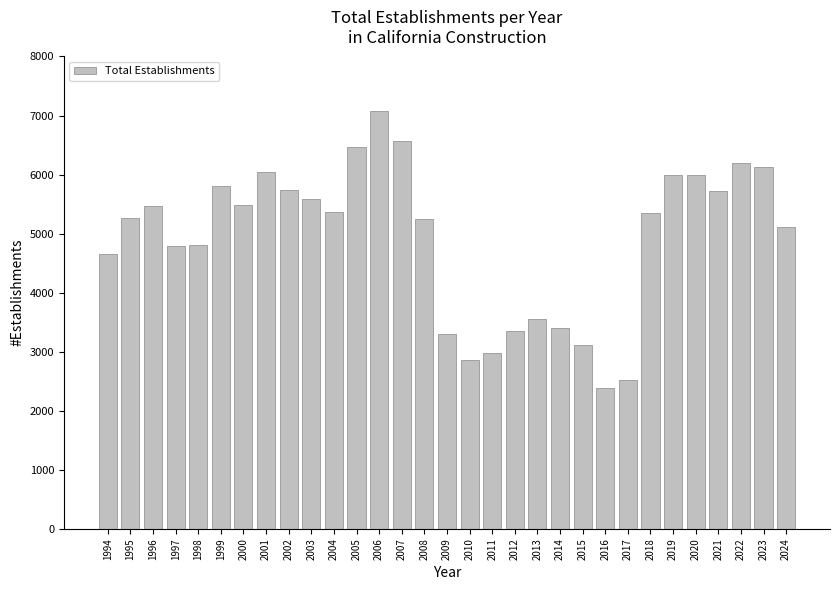

What is the difference between the maximum and minimum values?

4686